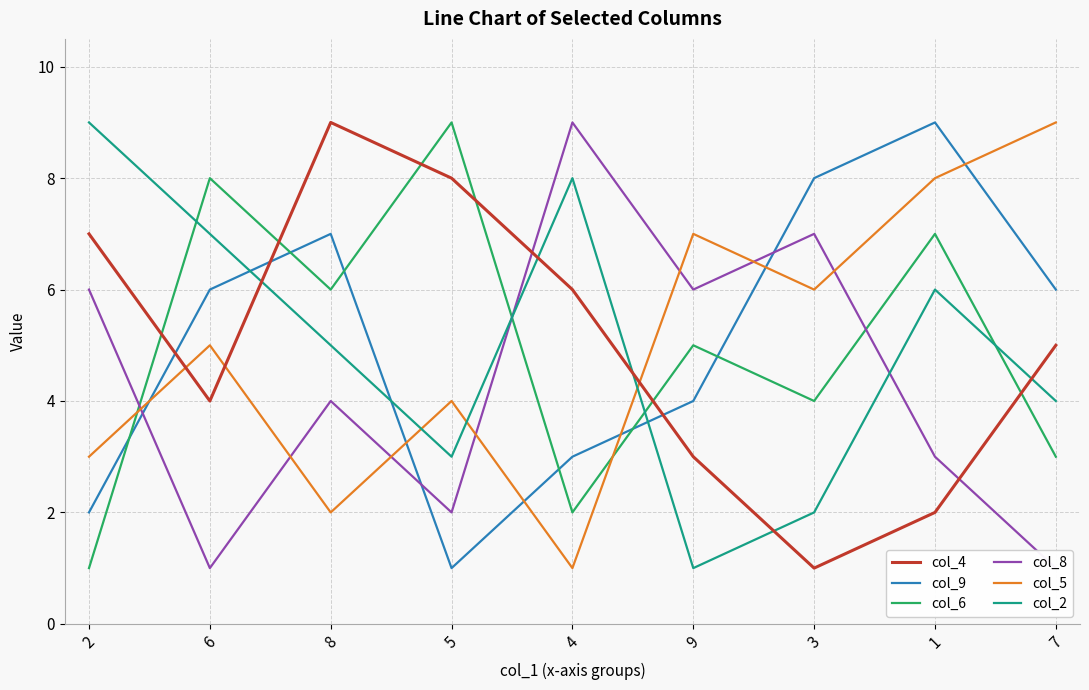

What is the difference between the col_5 values at 3 and 8?

4